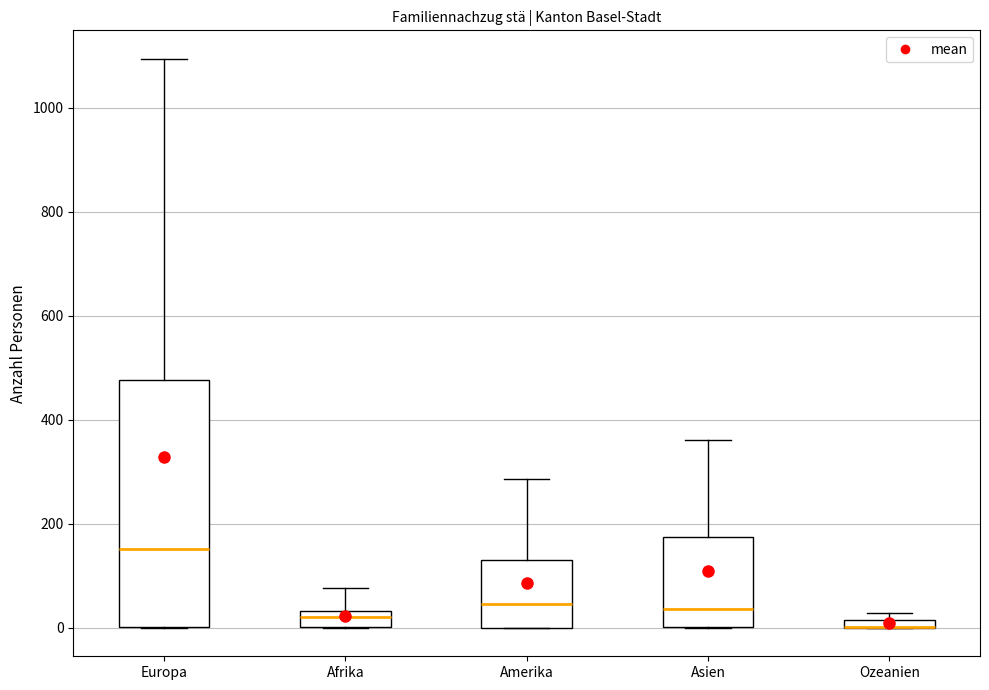

Which box is the tallest, from its lower edge to its upper edge?

Europa